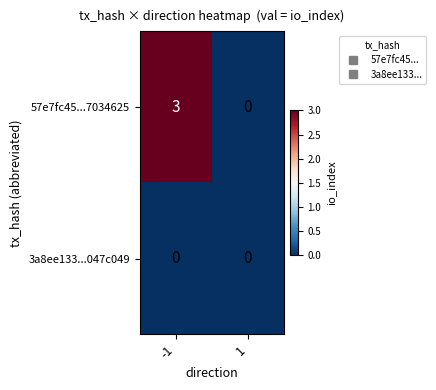

Read the 57e7fc45...7034625 value at -1.

3